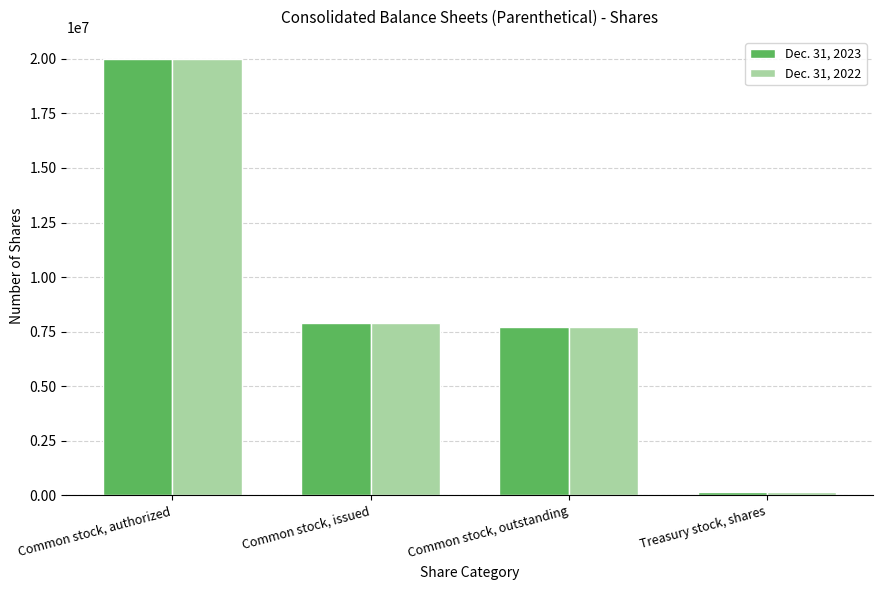

Between Common stock, authorized and Common stock, outstanding, which series saw the biggest shift?

Dec. 31, 2023